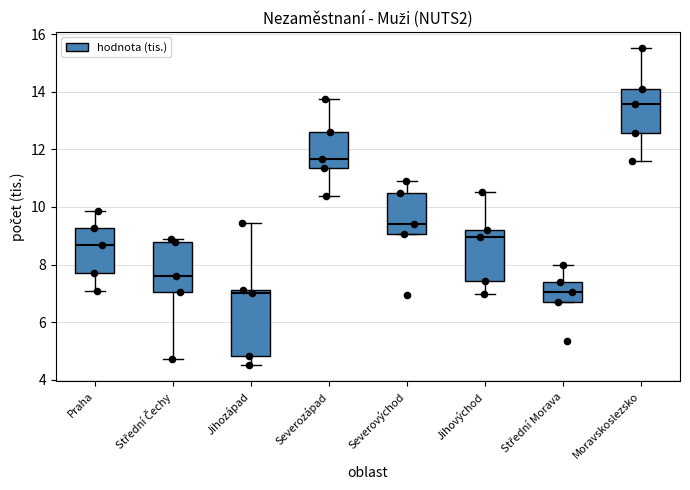

Reading left to right, transcribe this box plot: for each box, give where its median line is, the range the box spans, and where its two whiskers end, as read against the y-axis. The values are not printed on the chart, so give them approximately, as read against the axis.

Praha: median 8.6, box 7.8 to 9.2, whiskers 7.0 to 9.8
Střední Čechy: median 7.6, box 7.0 to 8.8, whiskers 4.8 to 9.0
Jihozápad: median 7.0, box 4.8 to 7.2, whiskers 4.4 to 9.4
Severozápad: median 11.6, box 11.4 to 12.6, whiskers 10.4 to 13.8
Severovýchod: median 9.4, box 9.0 to 10.4, whiskers 9.0 to 11.0
Jihovýchod: median 9.0, box 7.4 to 9.2, whiskers 7.0 to 10.6
Střední Morava: median 7.0, box 6.6 to 7.4, whiskers 6.6 to 8.0
Moravskoslezsko: median 13.6, box 12.6 to 14.2, whiskers 11.6 to 15.6